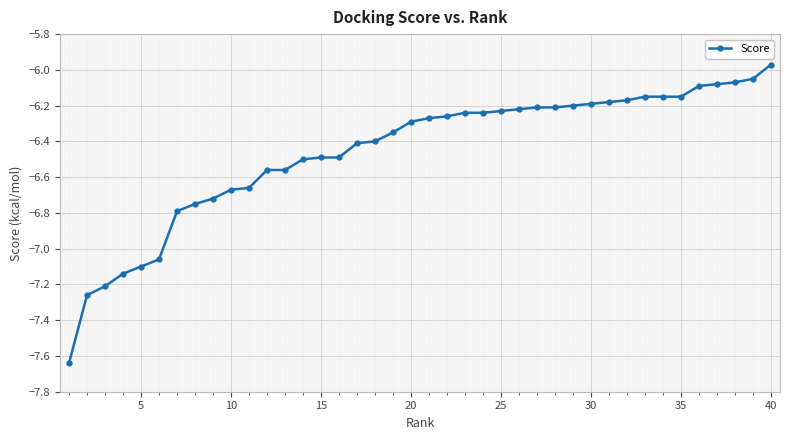

What is the average value?

-6.5